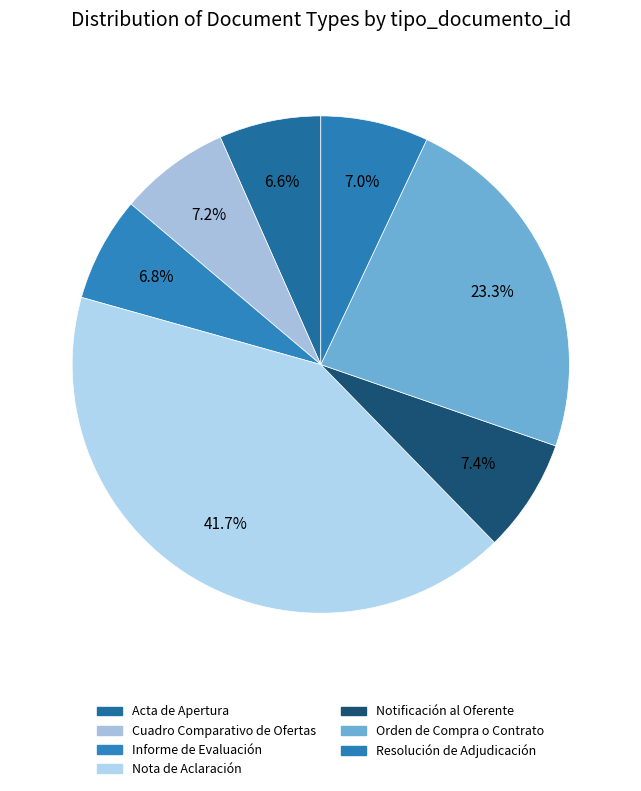

Is Orden de Compra o Contrato the majority of the pie?

No